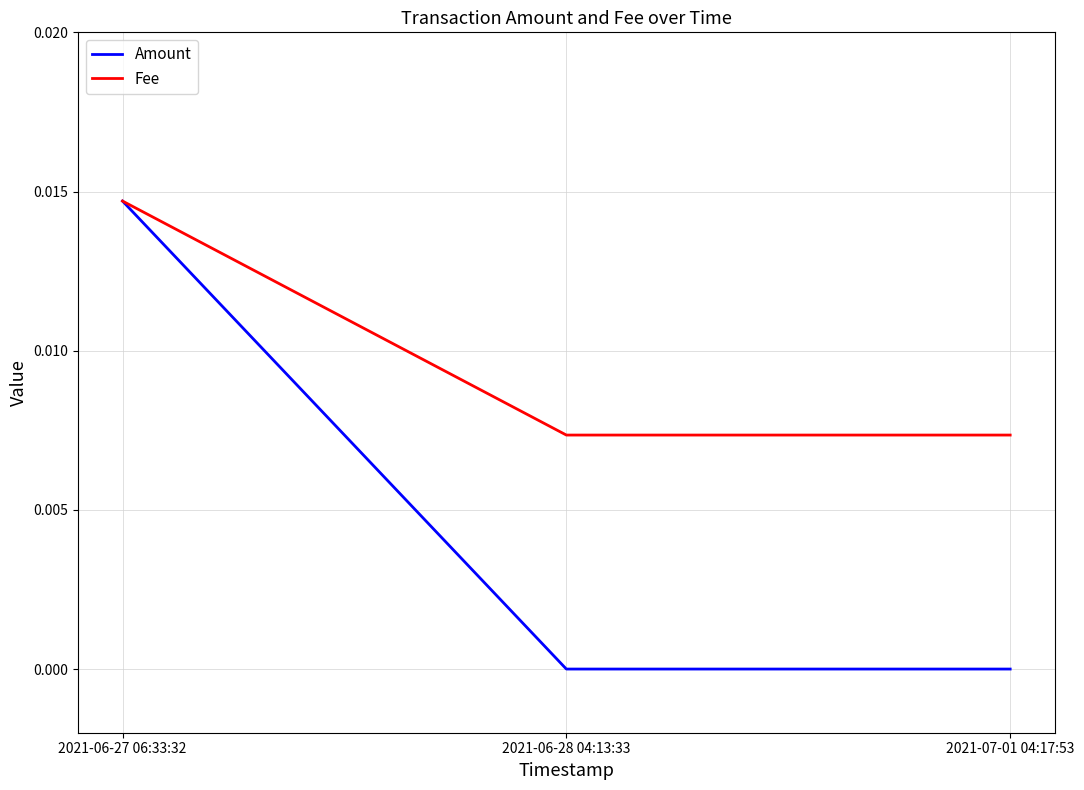

At 2021-06-28 04:13:33, list the series in order from largest to smallest.

Fee, Amount